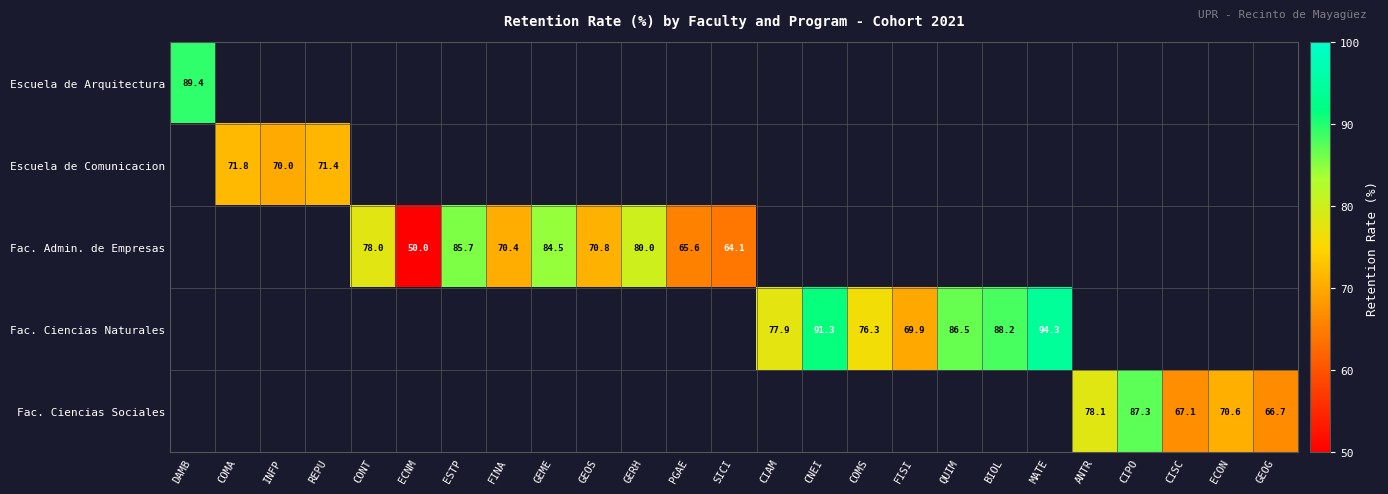

Which category has the lowest value across all series?

ECNM